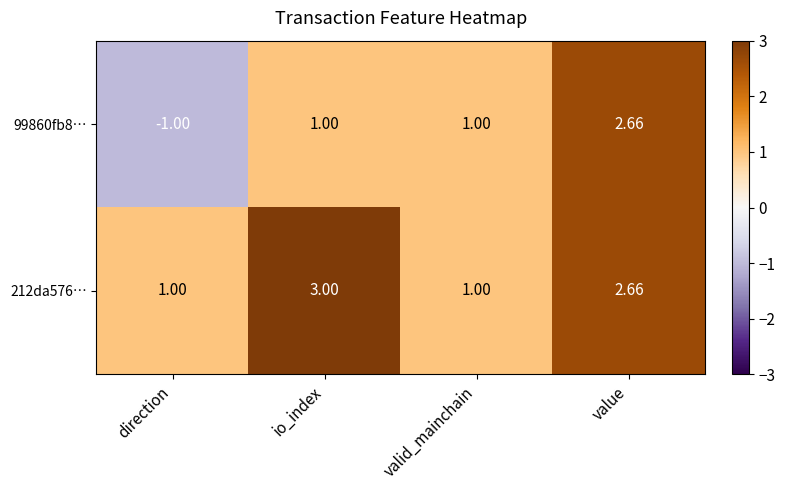

Which label corresponds to the smallest value in the chart?

direction